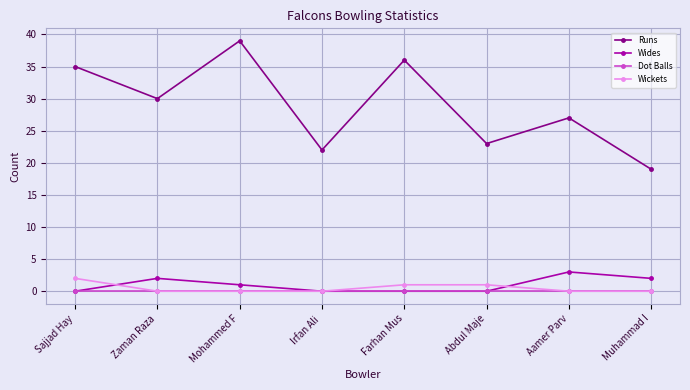

How many interior local peaks does the Runs series have?

3